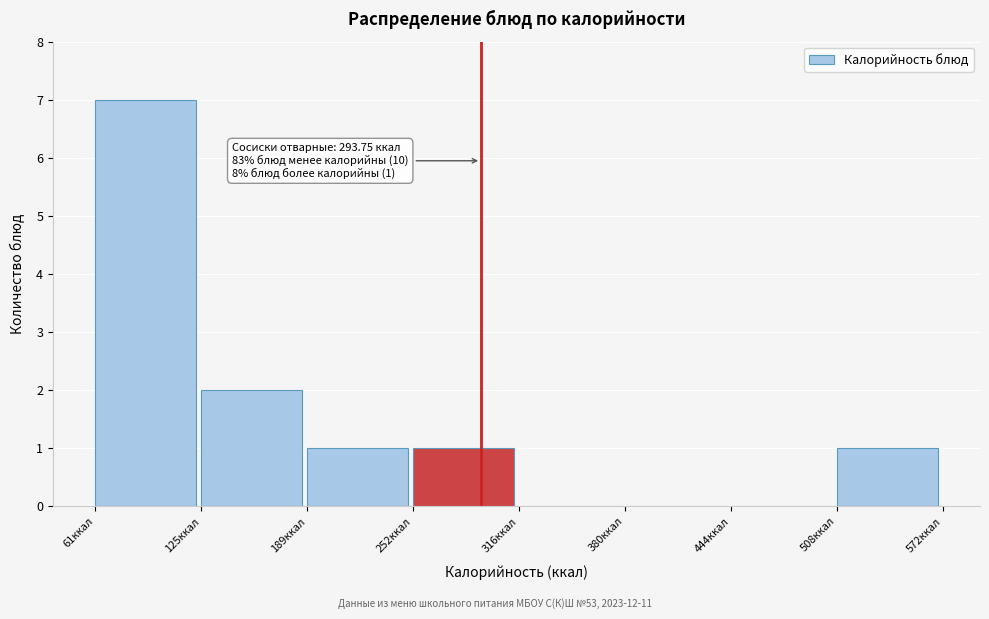

Which range on the x-axis has the tallest bar?

60 to 130